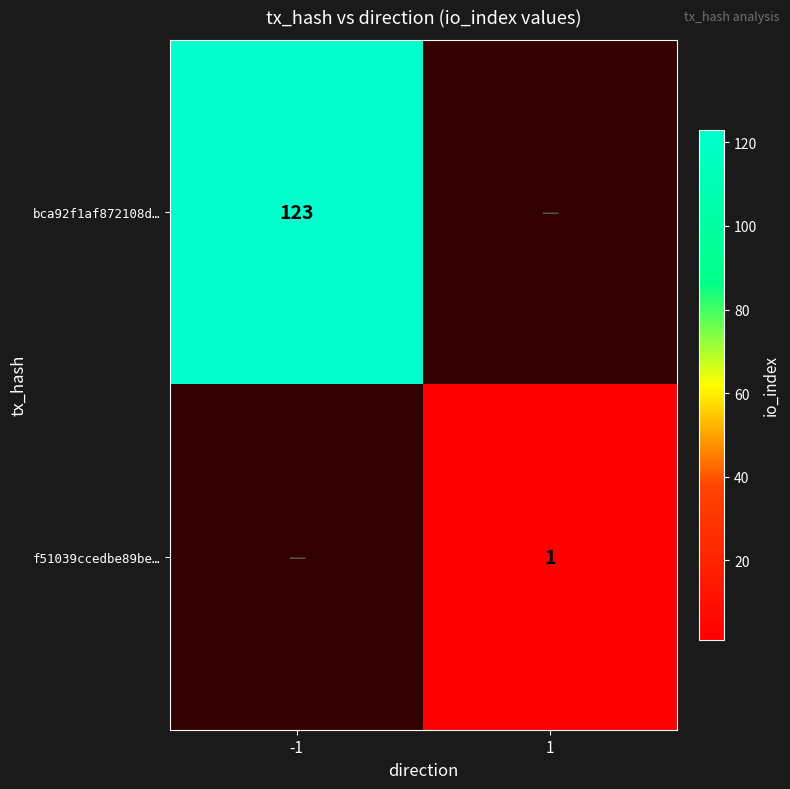

How many positive values does the f51039ccedbe89be… series have?

1